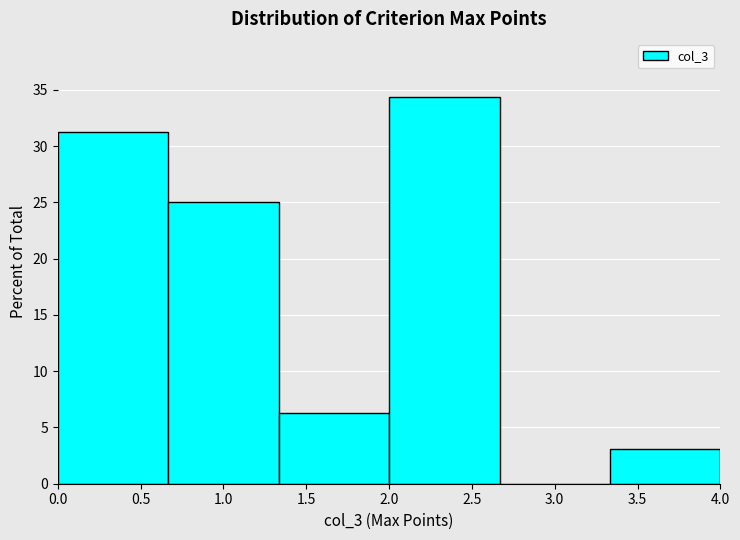

Over which range of the x-axis is the bar tallest?

2.00 to 2.65